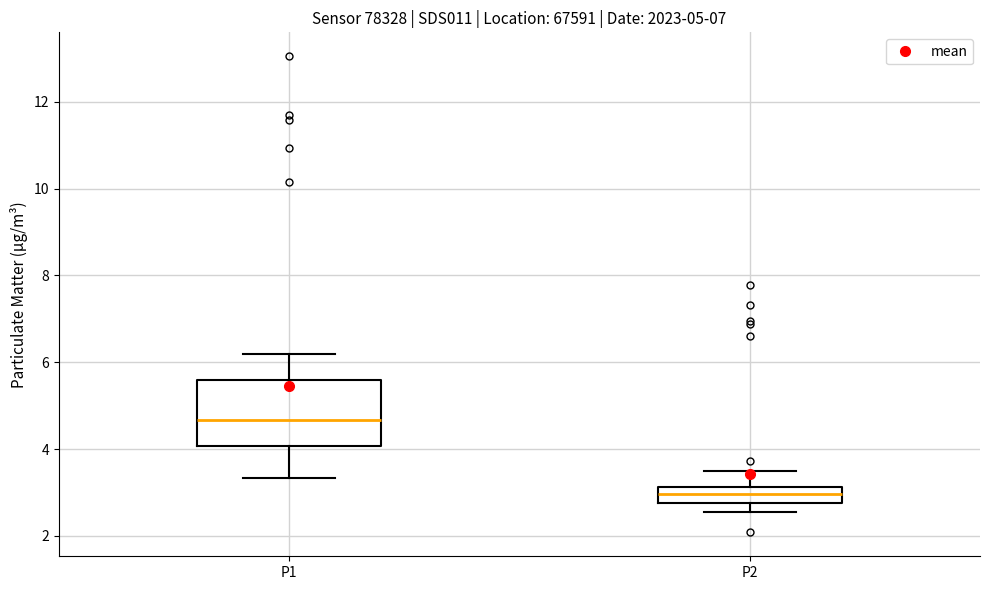

Which box has the lowest median line?

P2